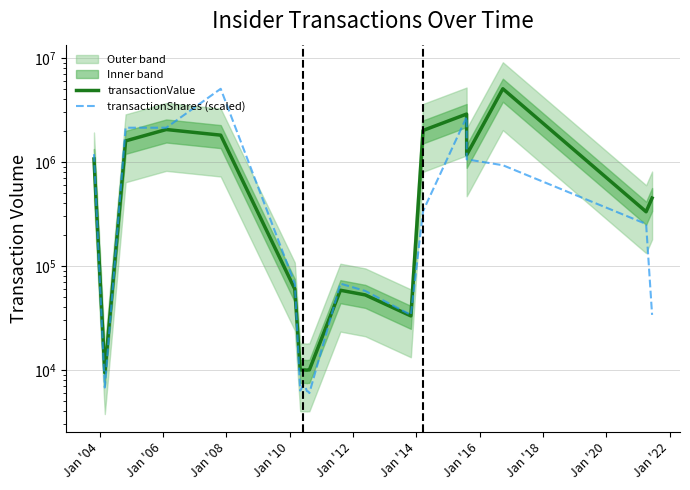

At which category does transactionShares (scaled) reach its first local valley?

Jan '04